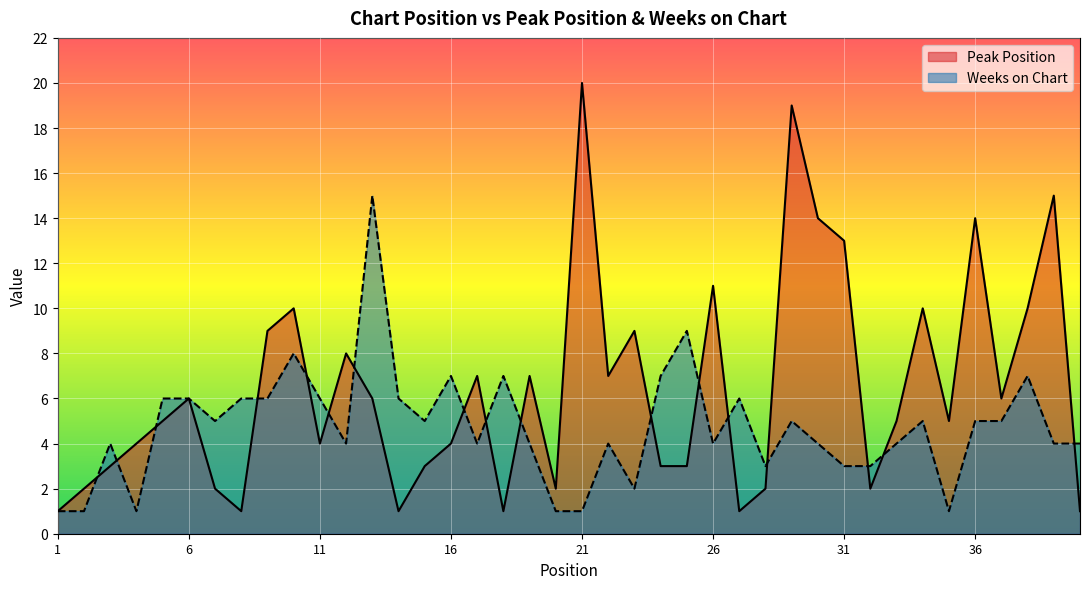

How many data points in Peak Position are above 5?

19